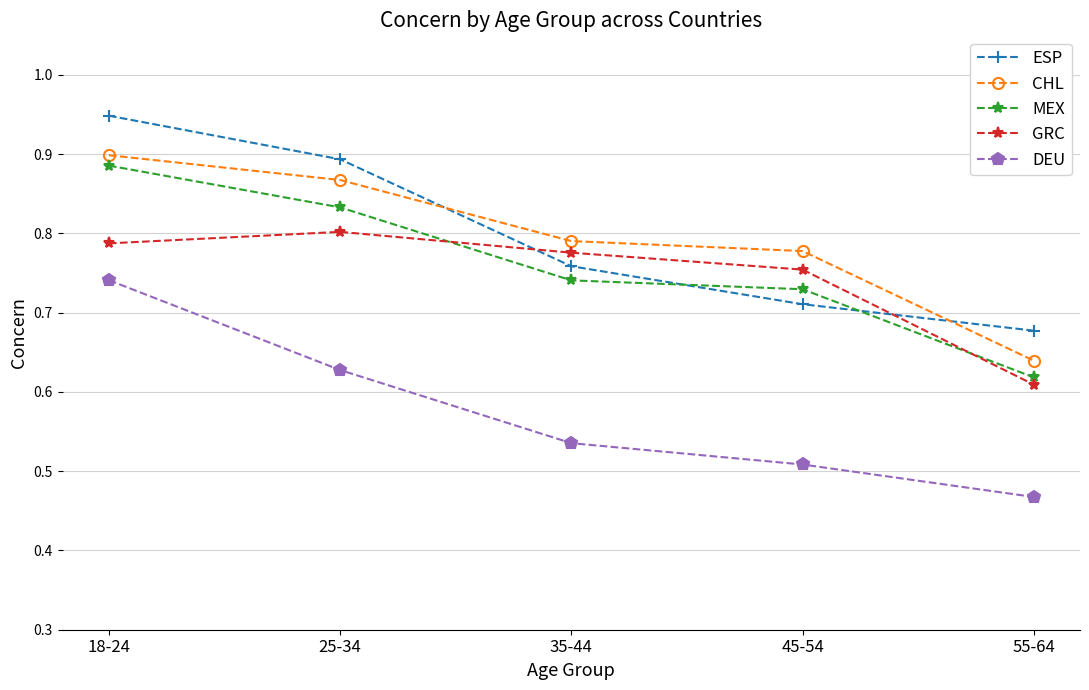

Count the number of data series in this chart.

5